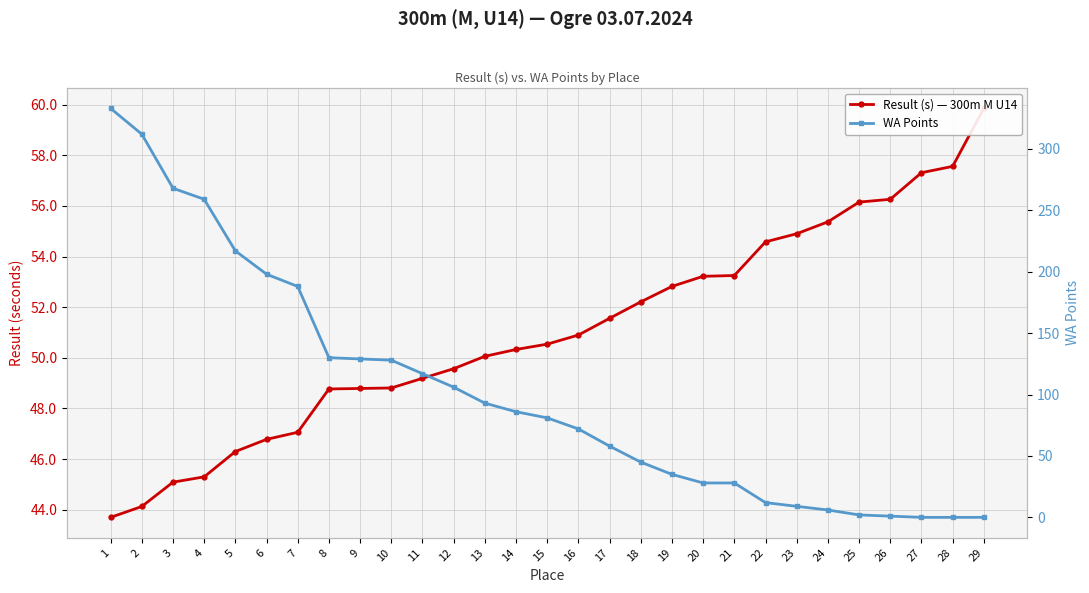

True or false: Result (s) — 300m M U14 and WA Points intersect in this chart.

True